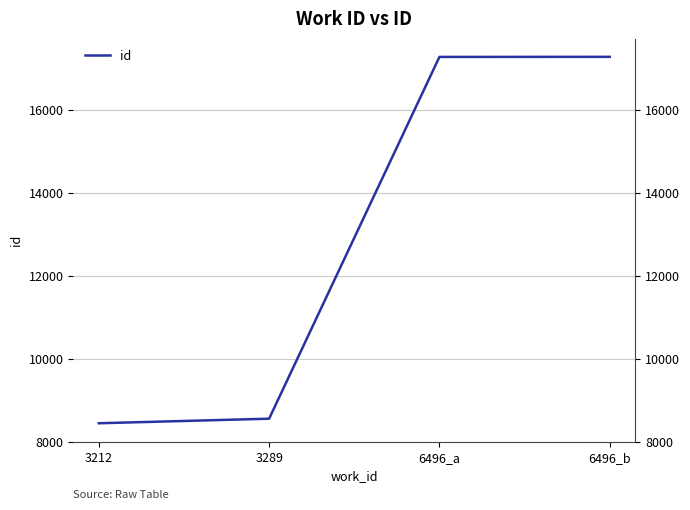

Reading right to left, list all the values displayed in this chart.

6496_b=17277	6496_a=17275	3289=8551	3212=8441